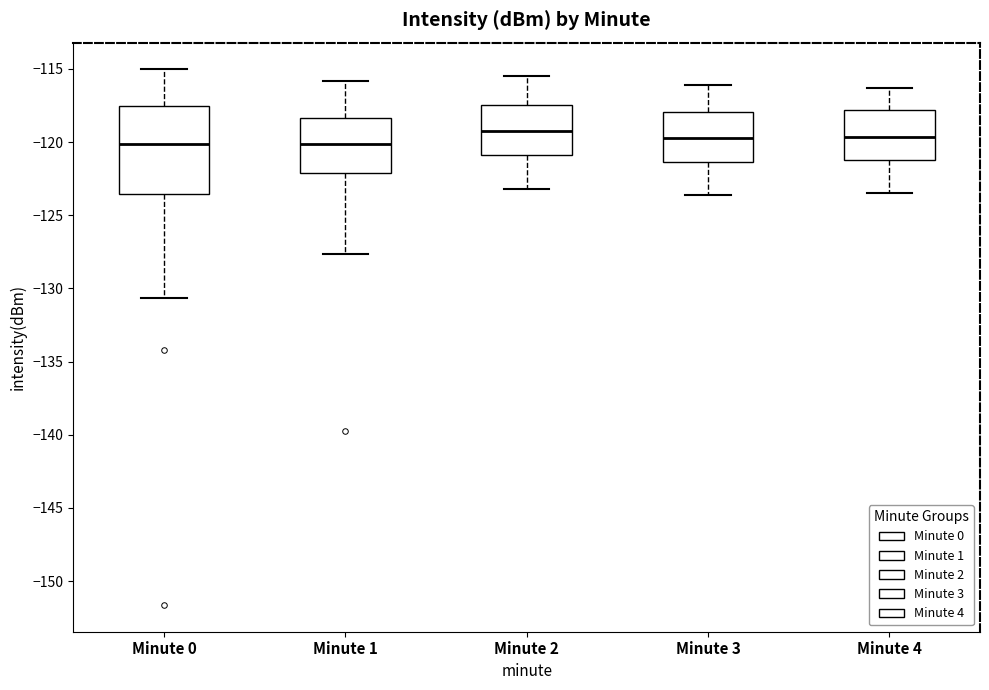

Which box is the tallest, from its lower edge to its upper edge?

Minute 0